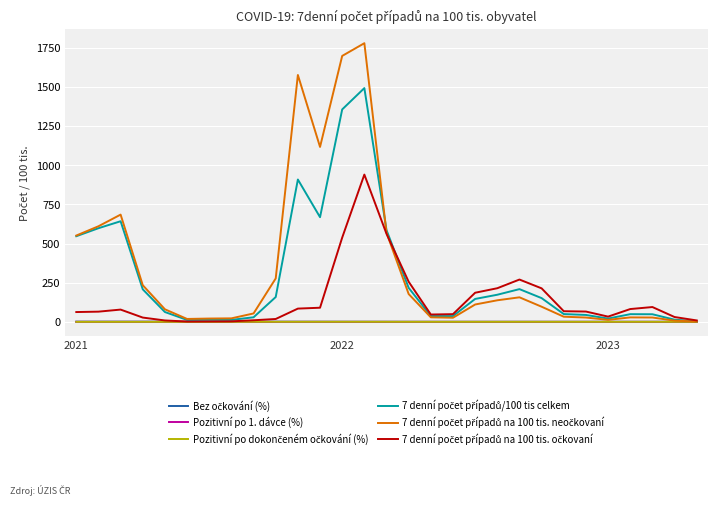

What is the maximum value shown in the chart?

1780.8